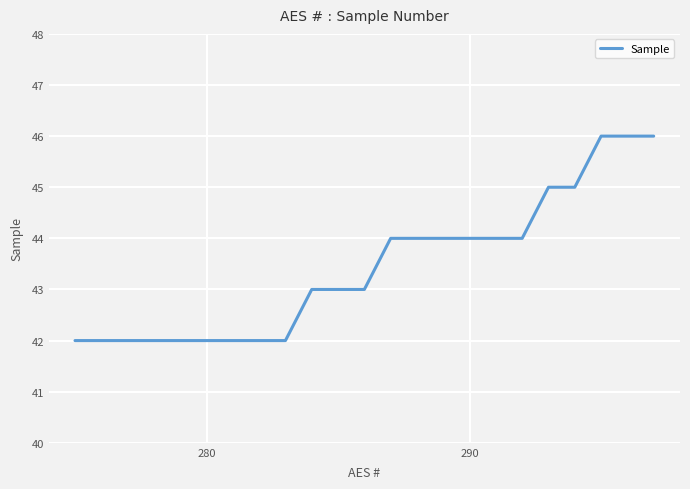

How many lines are shown in the chart?

1